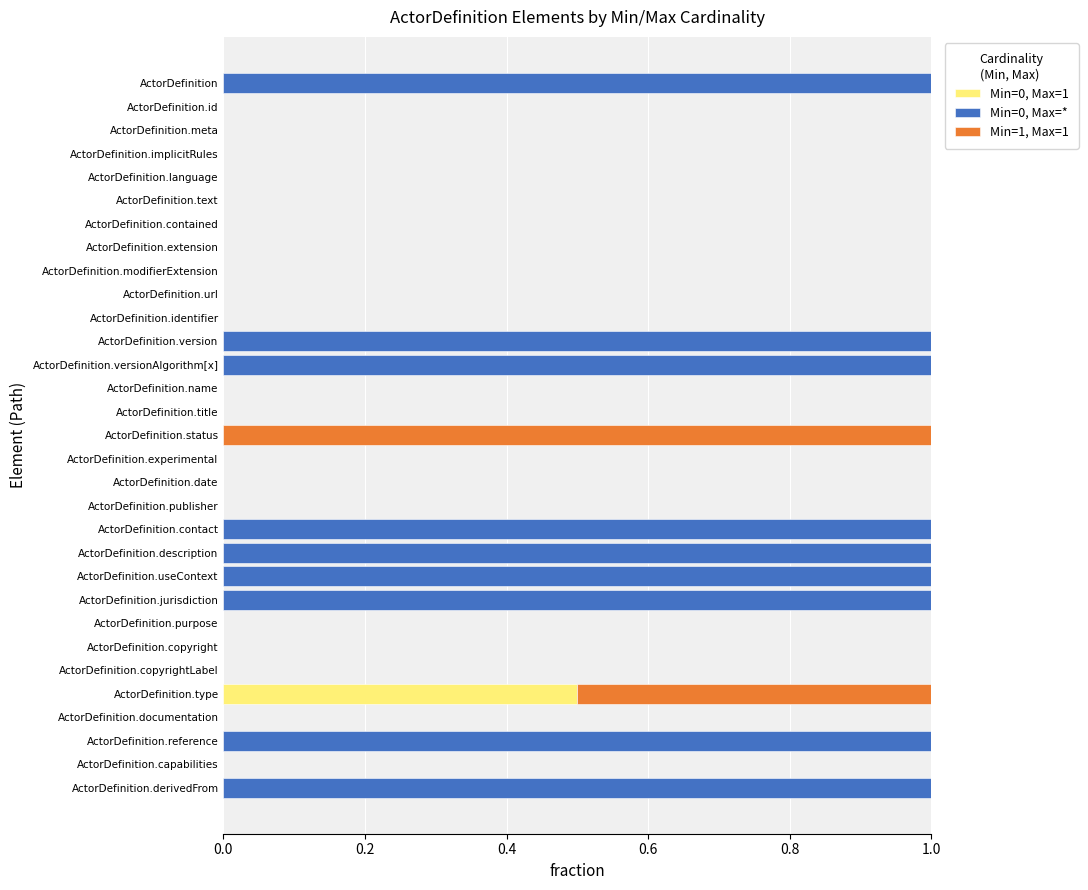

What is the total value across all series at ActorDefinition.type?

1.0